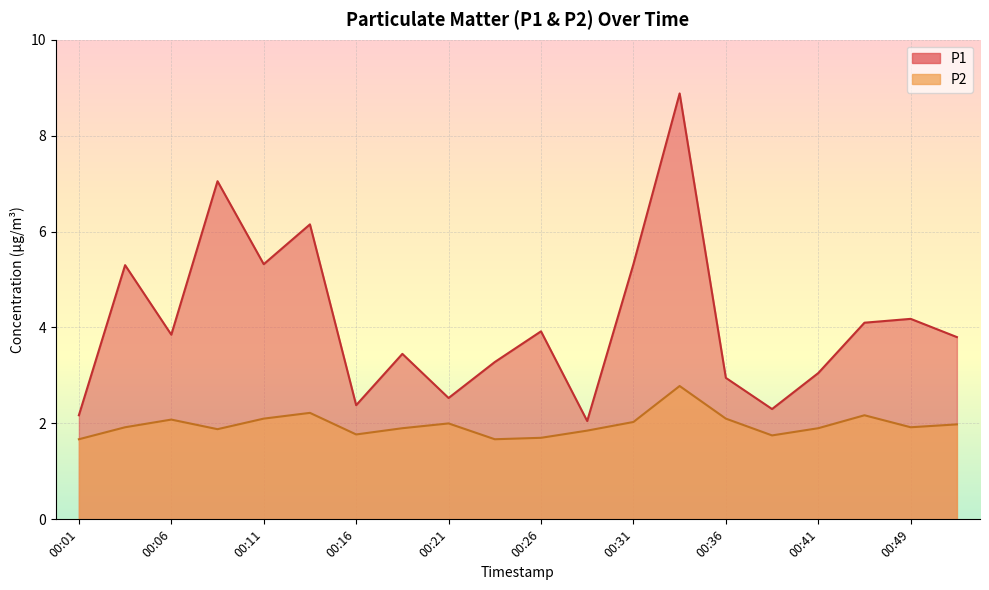

What is the maximum value shown in the chart?

8.9